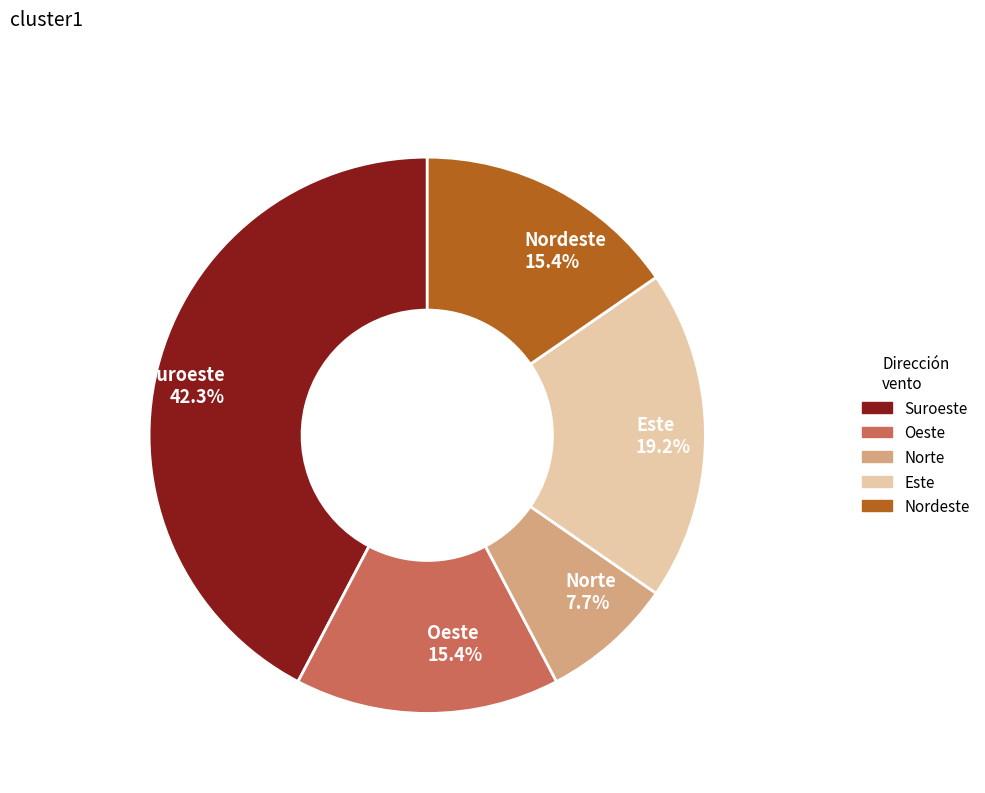

What is the ratio of the value at Suroeste 42.3% to the value at Norte 7.7%?

5.5